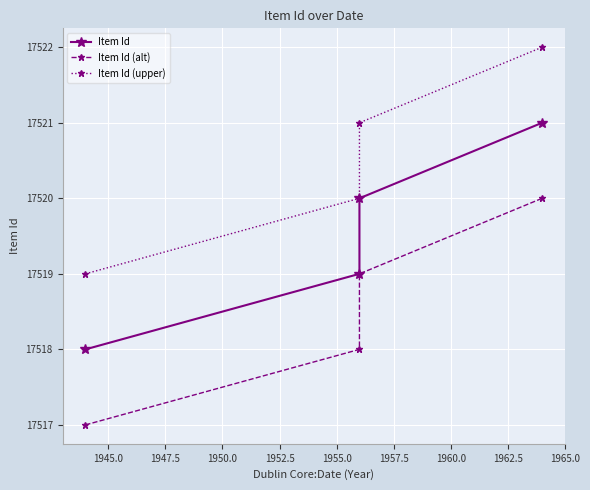

True or false: Item Id (upper) and Item Id (alt) intersect in this chart.

False